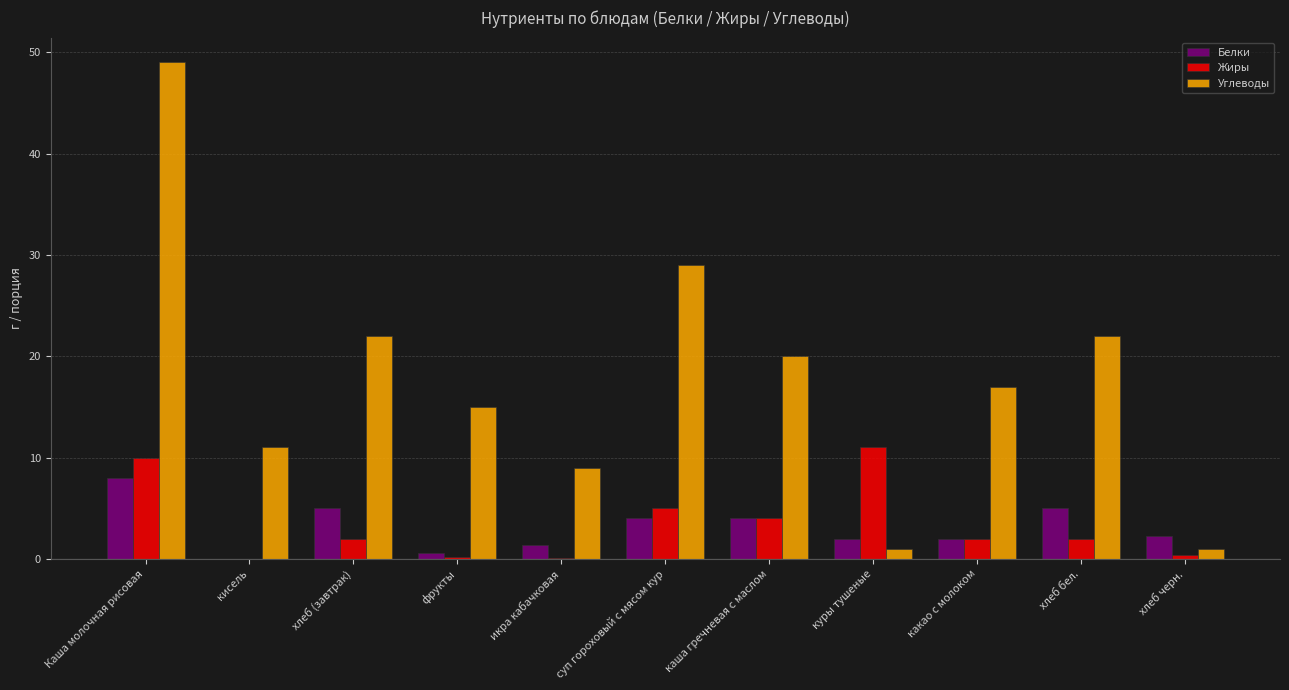

At which label is Жиры closest to 5?

суп гороховый с мясом кур